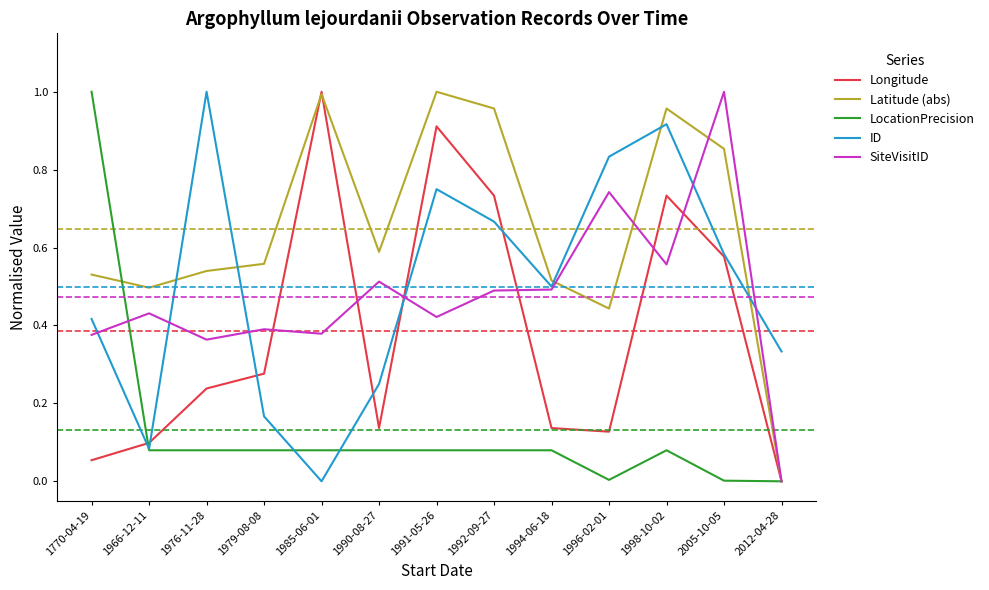

The value of SiteVisitID at 1992-09-27 is 0.9. True or false?

False